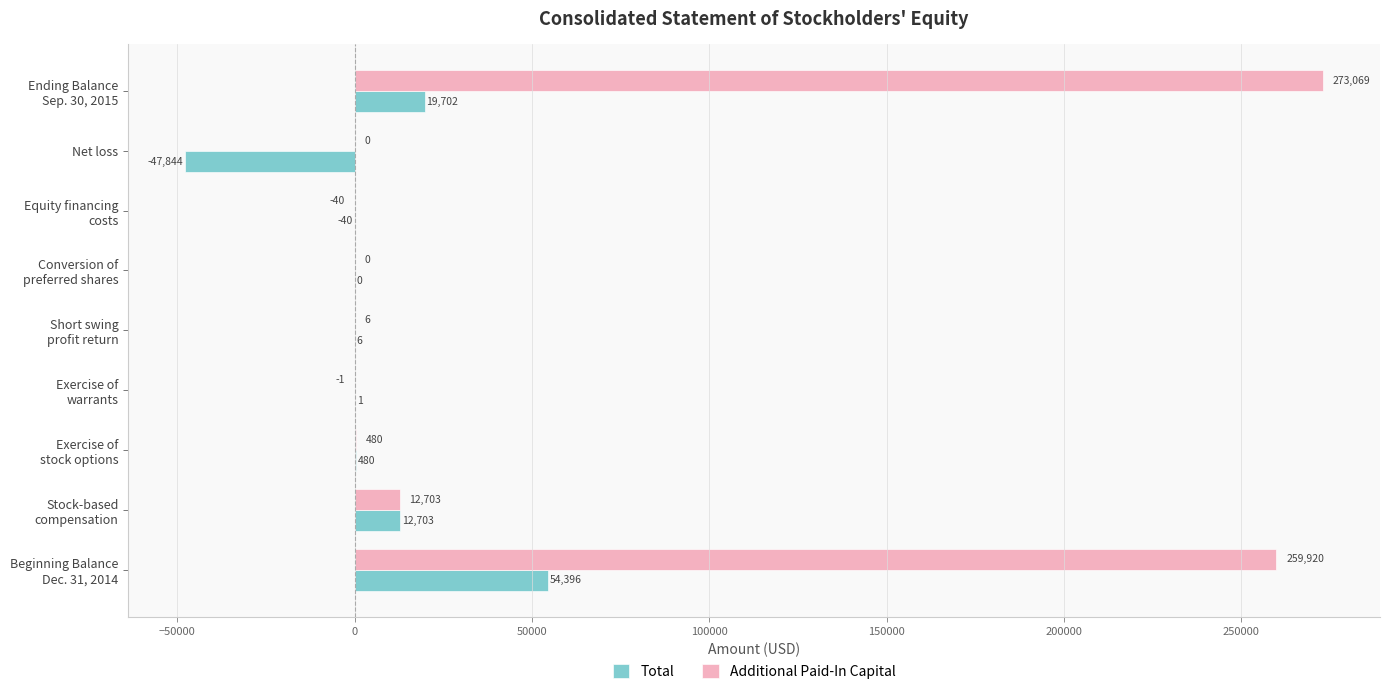

Which series has the largest total across all categories?

Additional Paid-In Capital